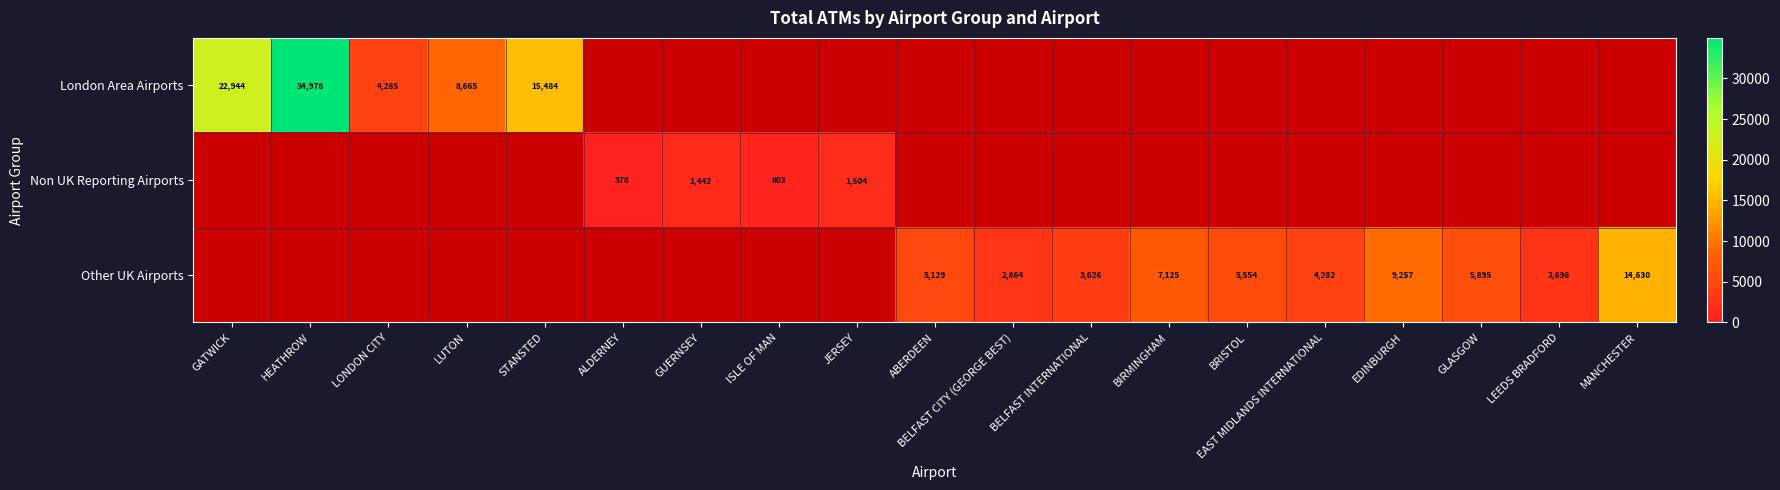

The Other UK Airports series shows 7125 at BIRMINGHAM. True or false?

True